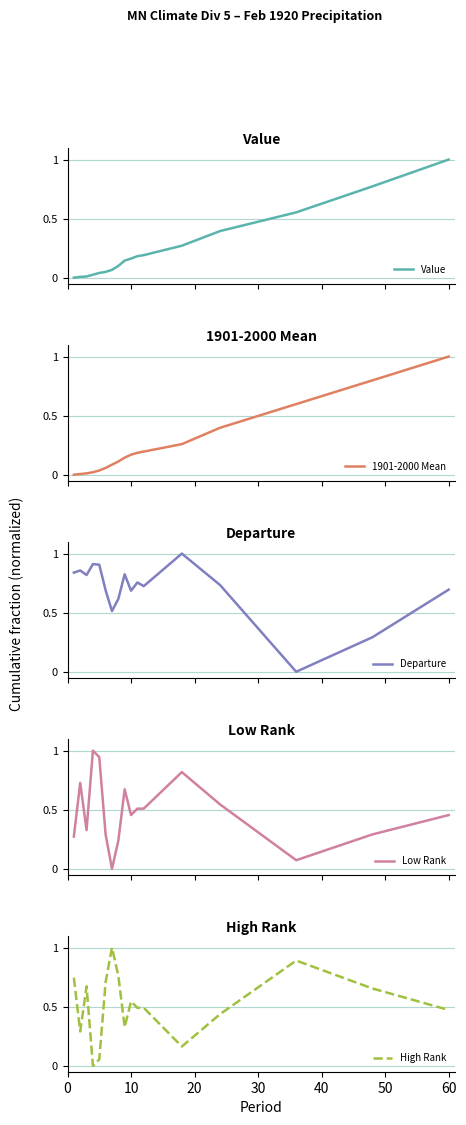

What is the highest value of the Value series?

1.0